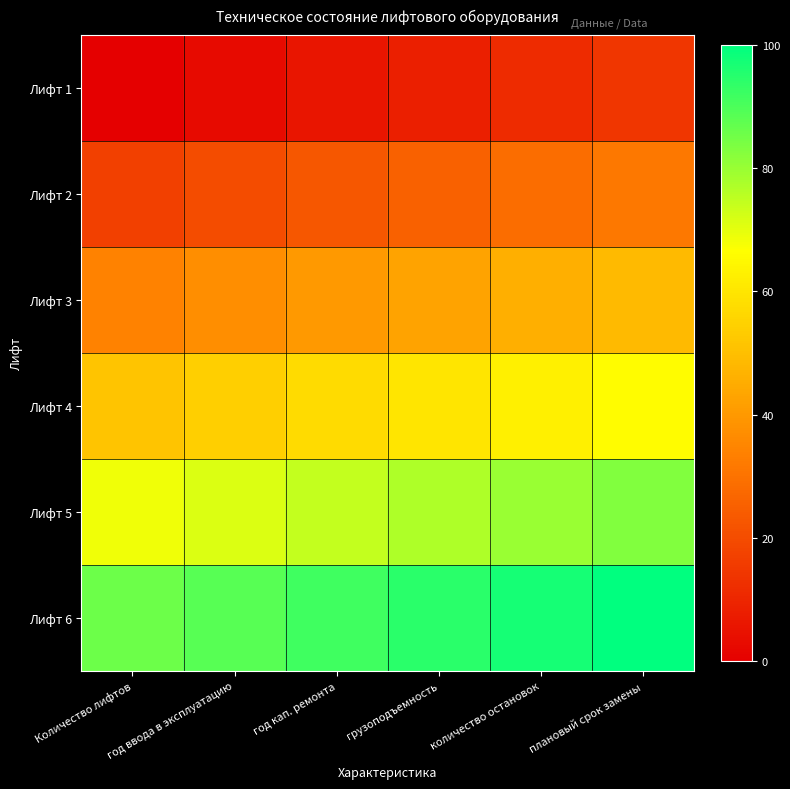

What is the difference between the highest and lowest values at год ввода в эксплуатацию?

85.7